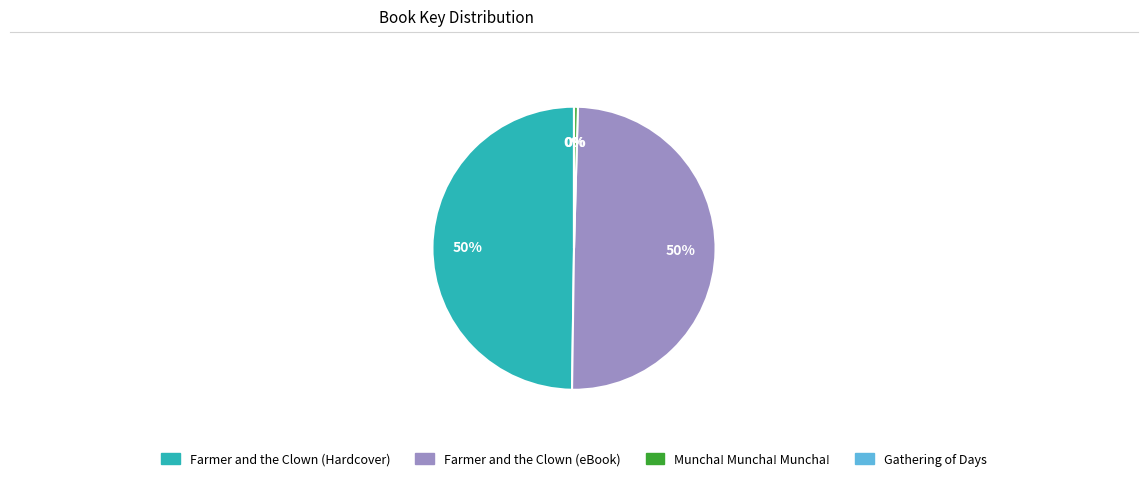

What is the ratio of the value at Farmer and the Clown (Hardcover) to the value at Farmer and the Clown (eBook)?

1.0